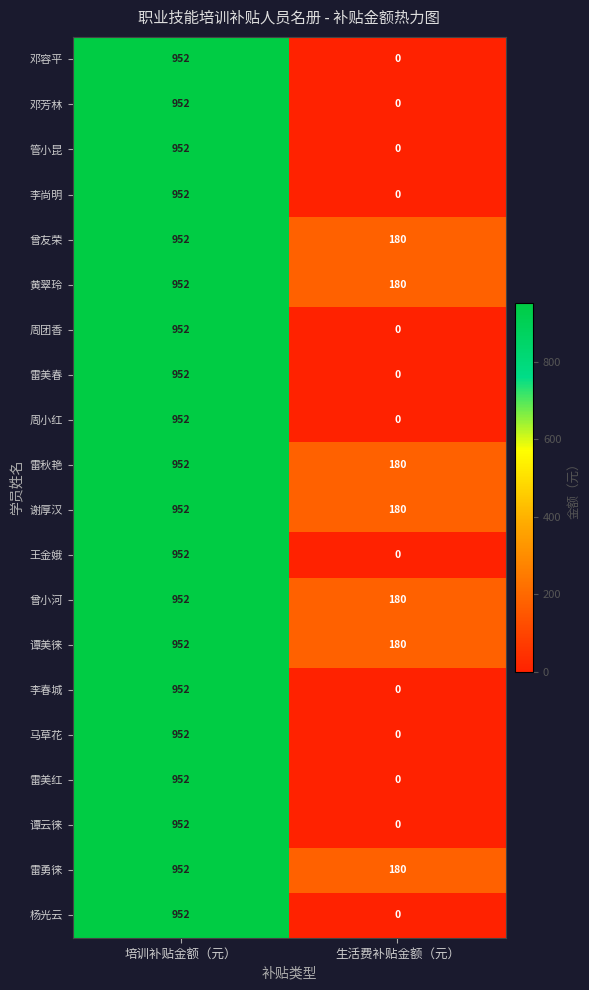

True or false: 谢厚汉 has a value of 952 at 培训补贴金额（元）.

True